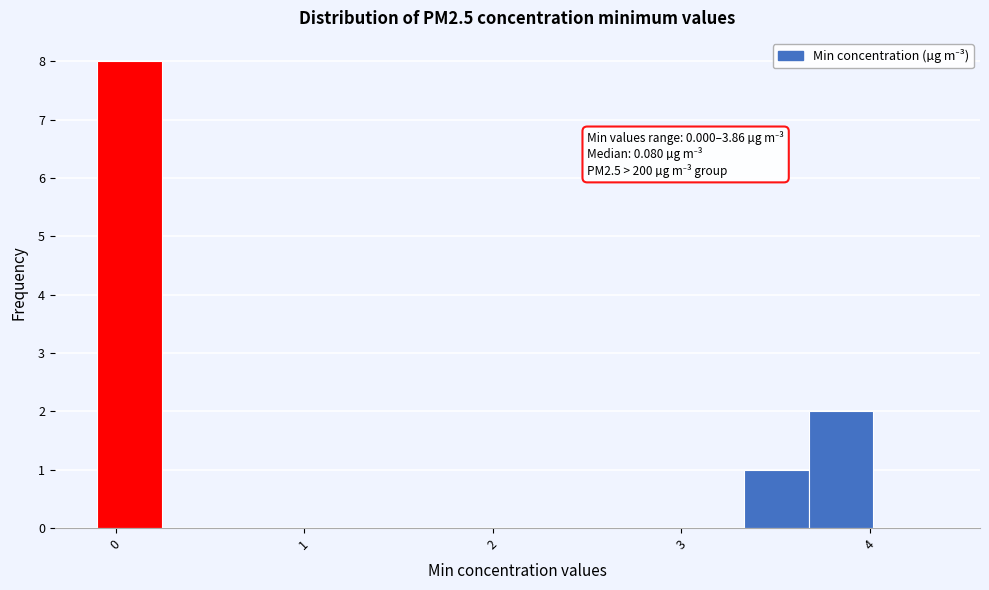

Read against the x-axis, roughly where is the centre of the tallest bar?

0.1